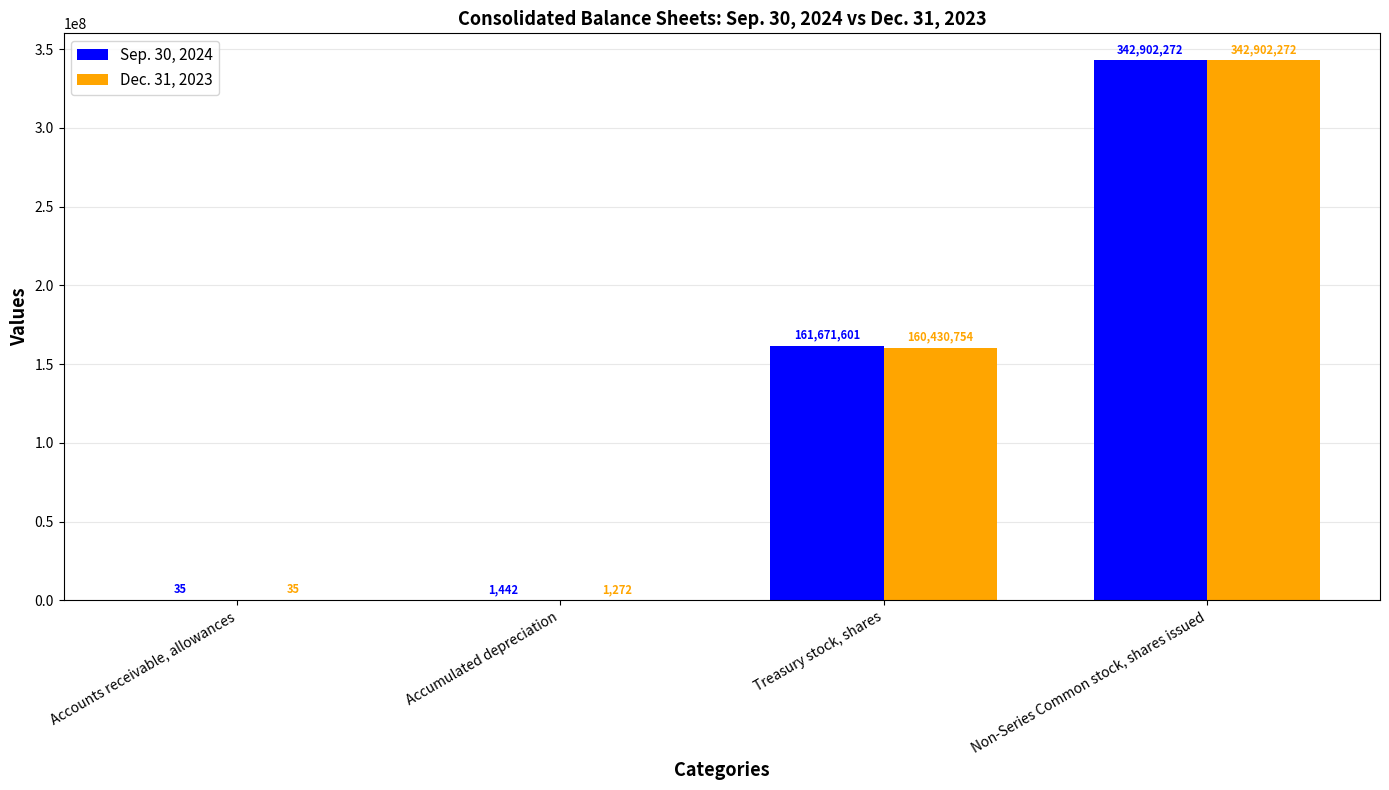

At which label is Dec. 31, 2023 closest to 171451153?

Treasury stock, shares